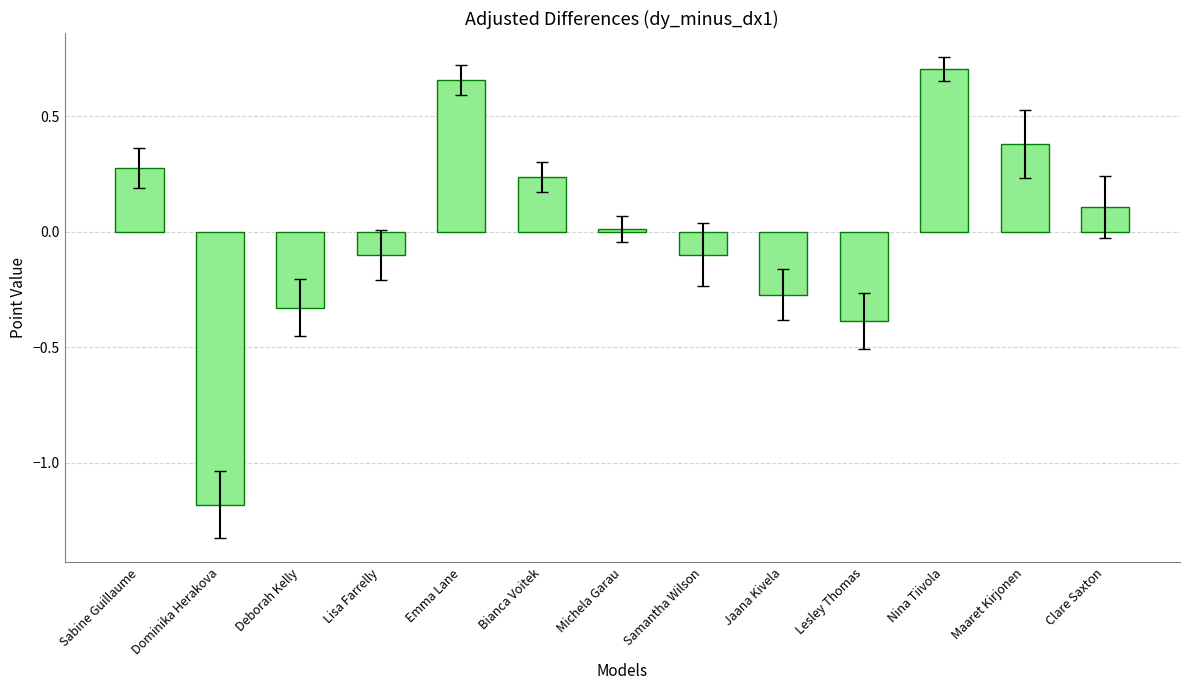

What position from the left is Jaana Kivela?

9